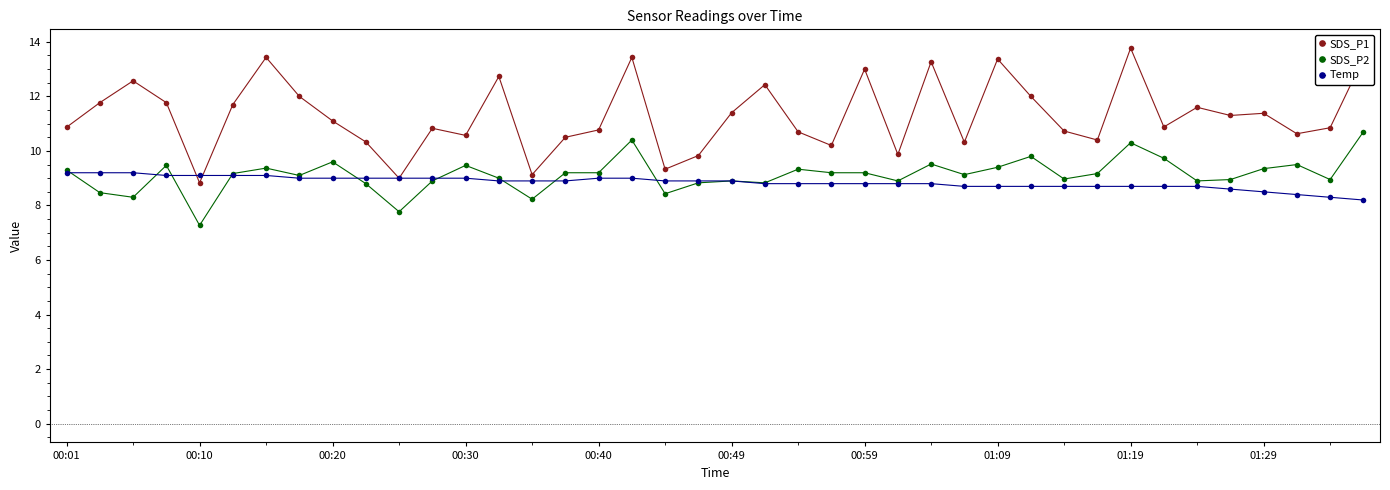

At how many categories does at least one series exceed 7?

40